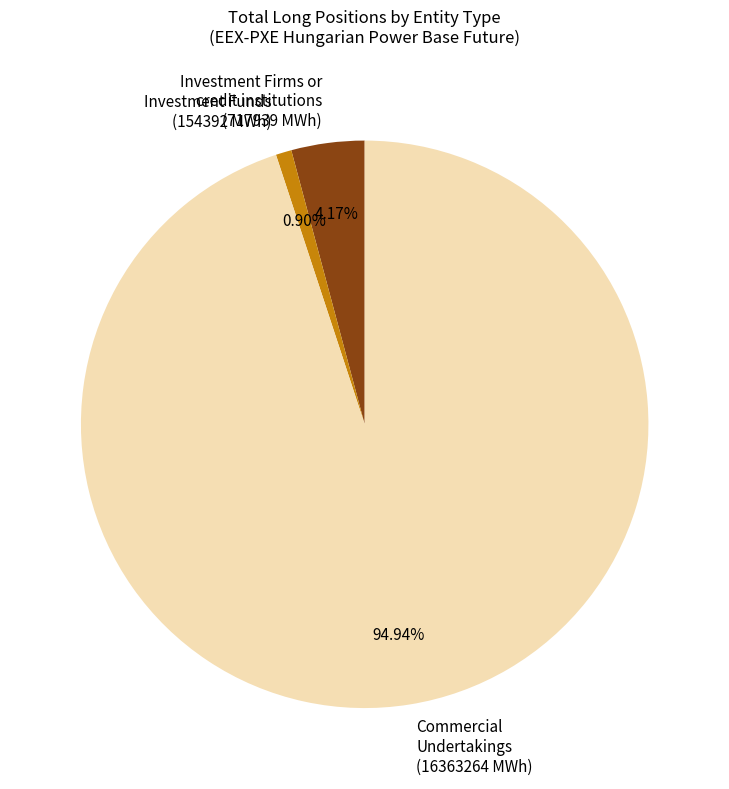

To the nearest percent, what is the difference between the largest and smallest slice percentages?

94%